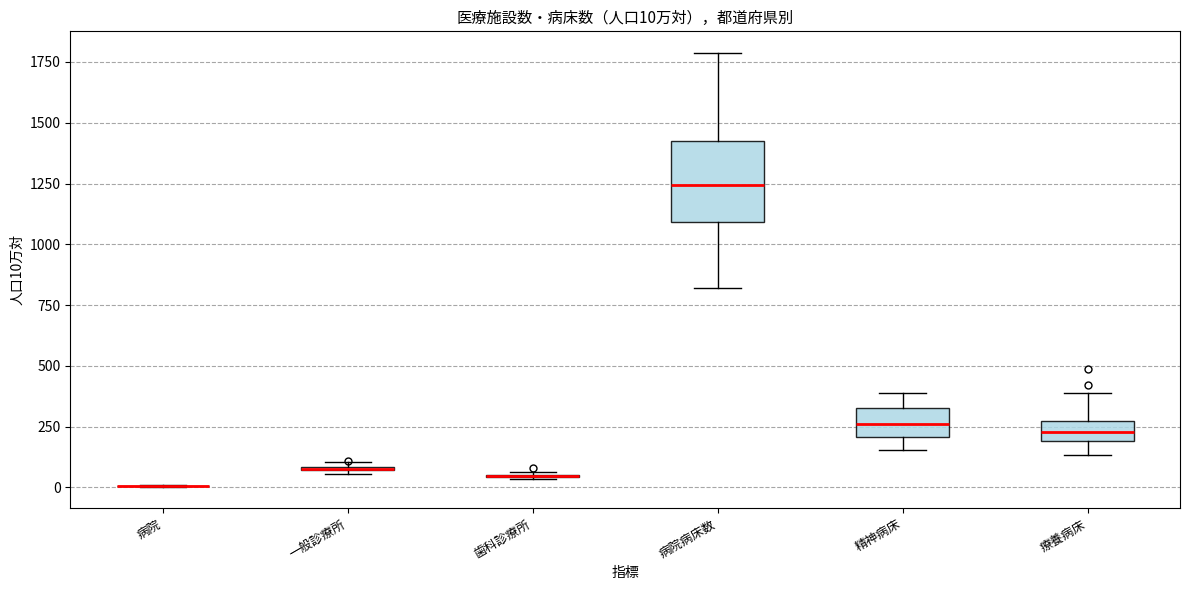

Comparing the boxes themselves (not the whiskers), which one is the tallest?

病院病床数